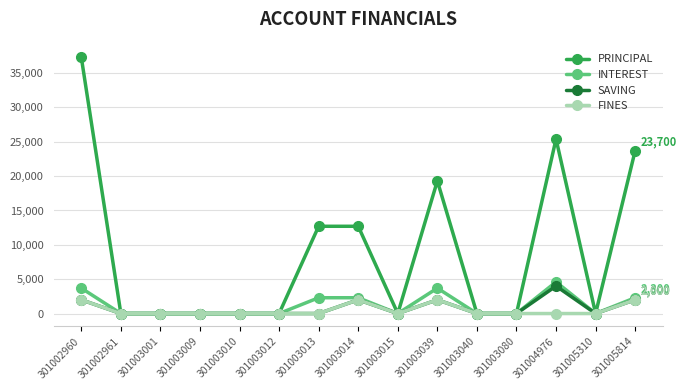

What are all the series names shown in the legend?

PRINCIPAL, INTEREST, SAVING, FINES